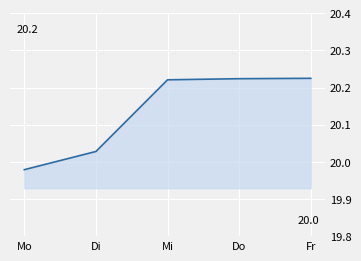

The chart shows a value of 7965 at Mo. True or false?

False